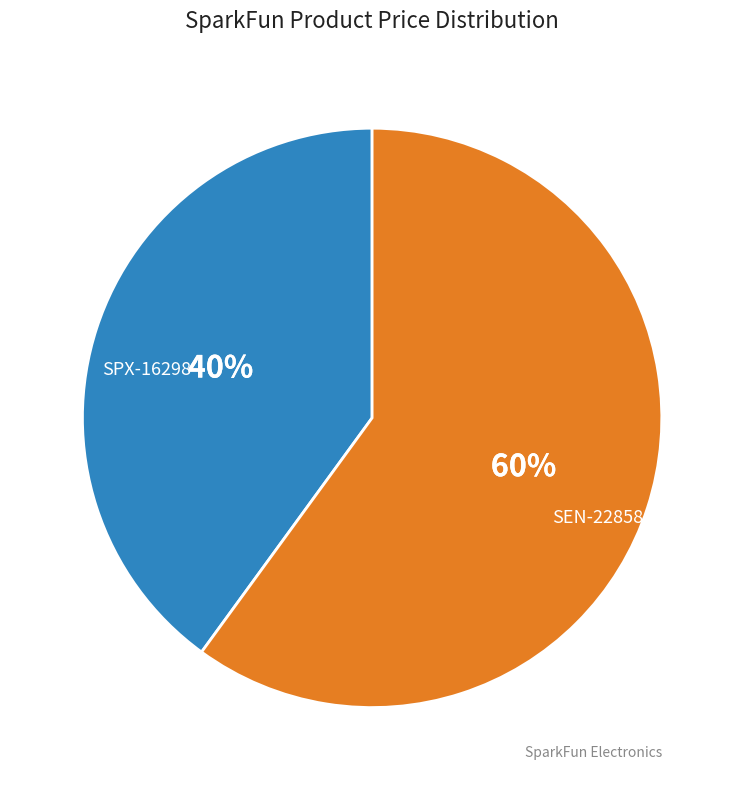

What is the ratio of the value at SEN-22858 to the value at SPX-16298?

1.5